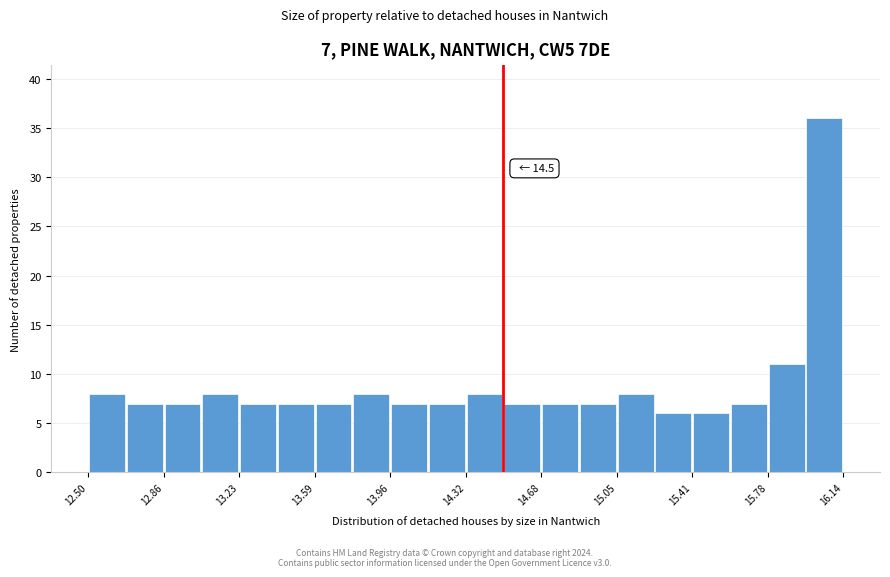

Read against the x-axis, roughly where is the centre of the tallest bar?

16.05